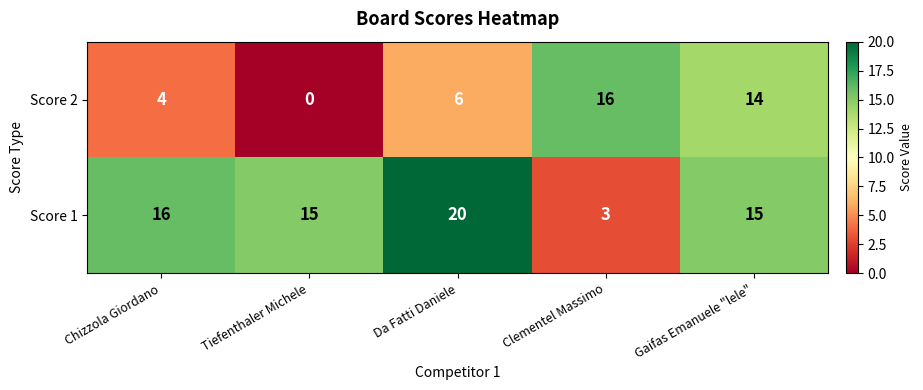

What is the average value of the Score 1 series?

14